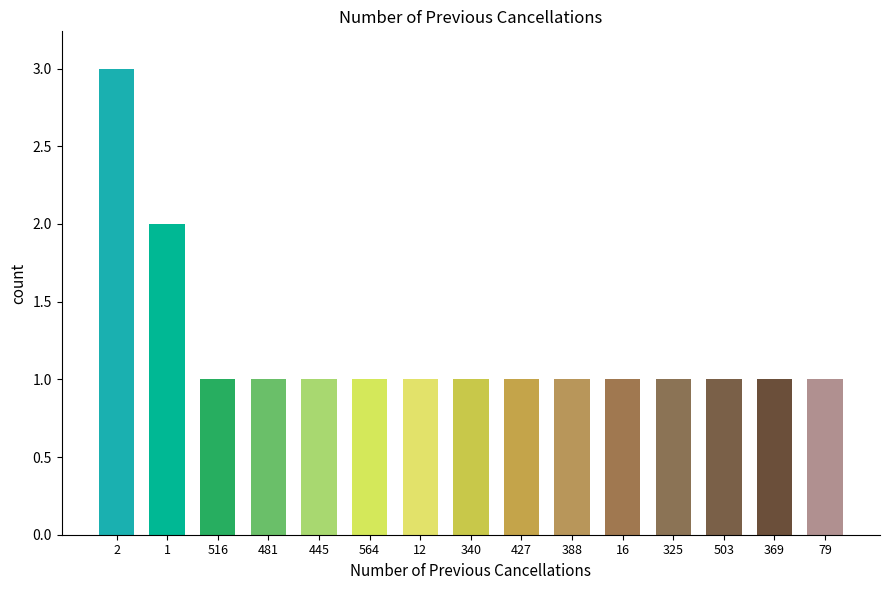

Reading right to left, list all the values displayed in this chart.

1	1	1	1	1	1	1	1	1	1	1	1	1	2	3